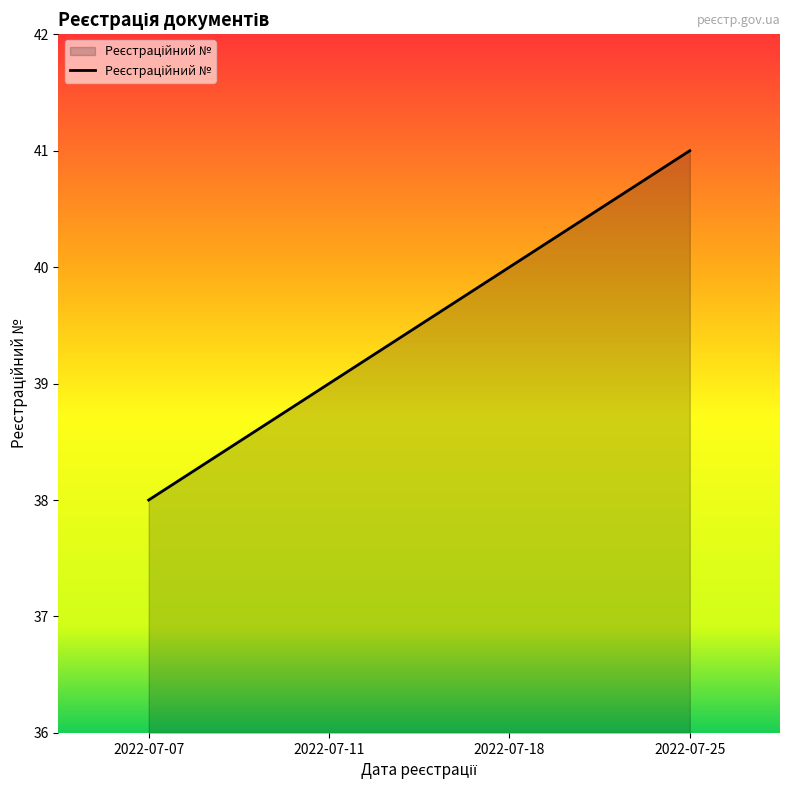

Where is the data nearest to the value 39?

2022-07-11